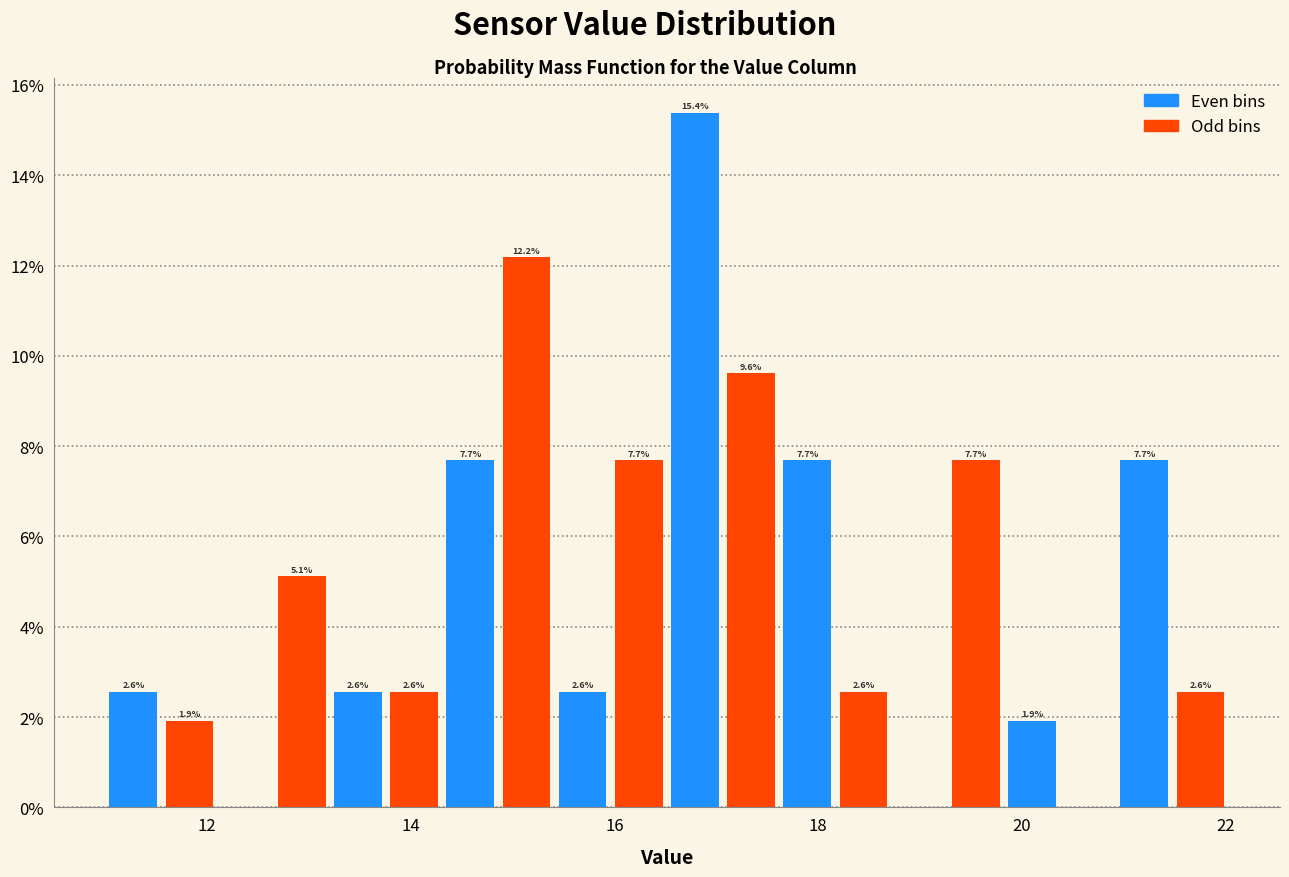

Around what value on the x-axis is the tallest bar? Give the approximate position of its centre, as read against the axis.

16.8